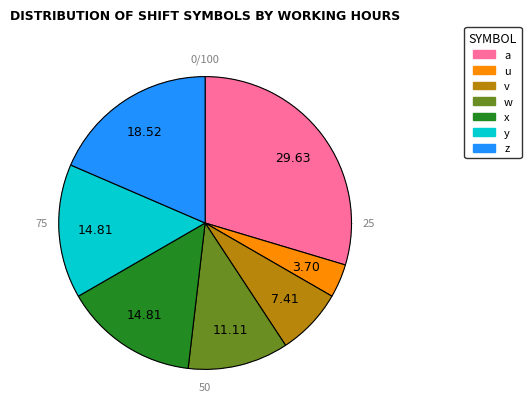

Which category has the smallest portion of the pie?

u